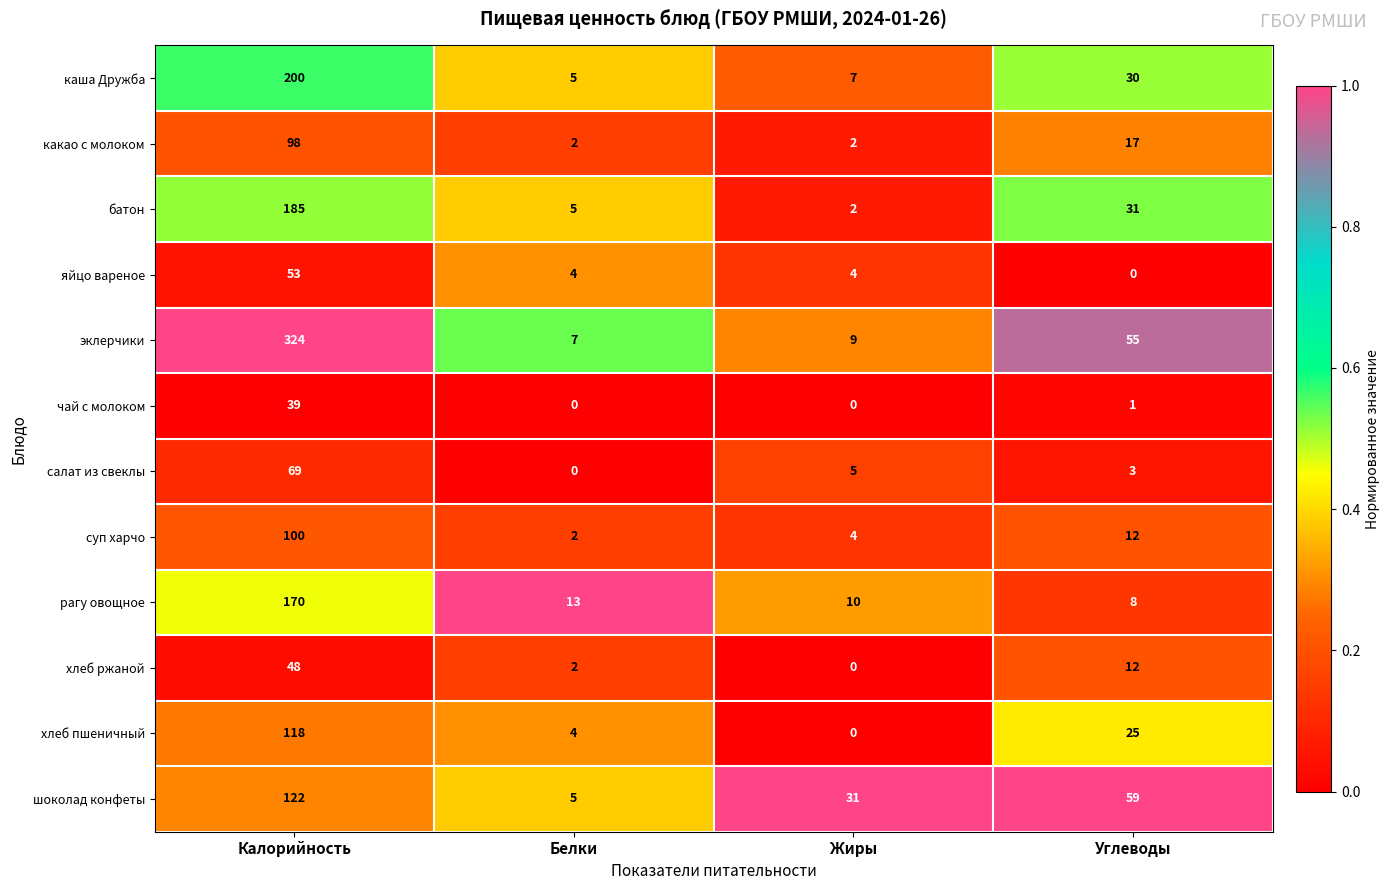

Which series changed the most between Калорийность and Белки?

эклерчики